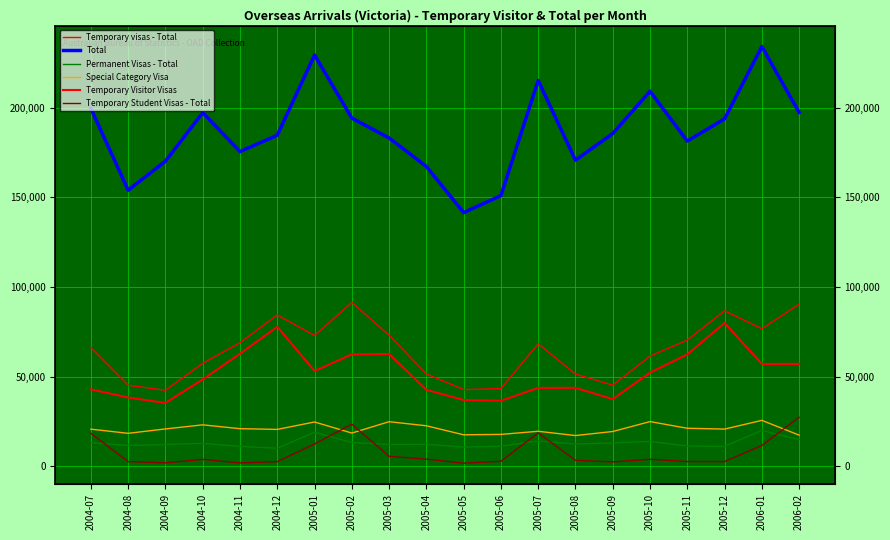

At how many categories does at least one series exceed 186503?

9